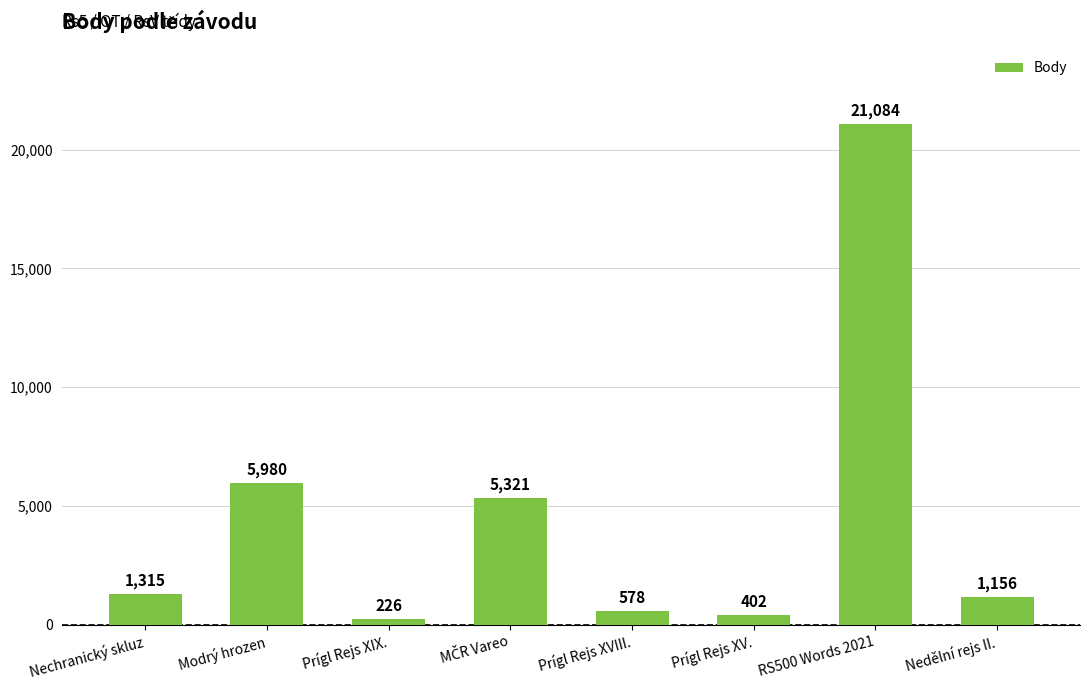

What is the sum of the values at RS500 Words 2021 and Nechranický skluz?

22399